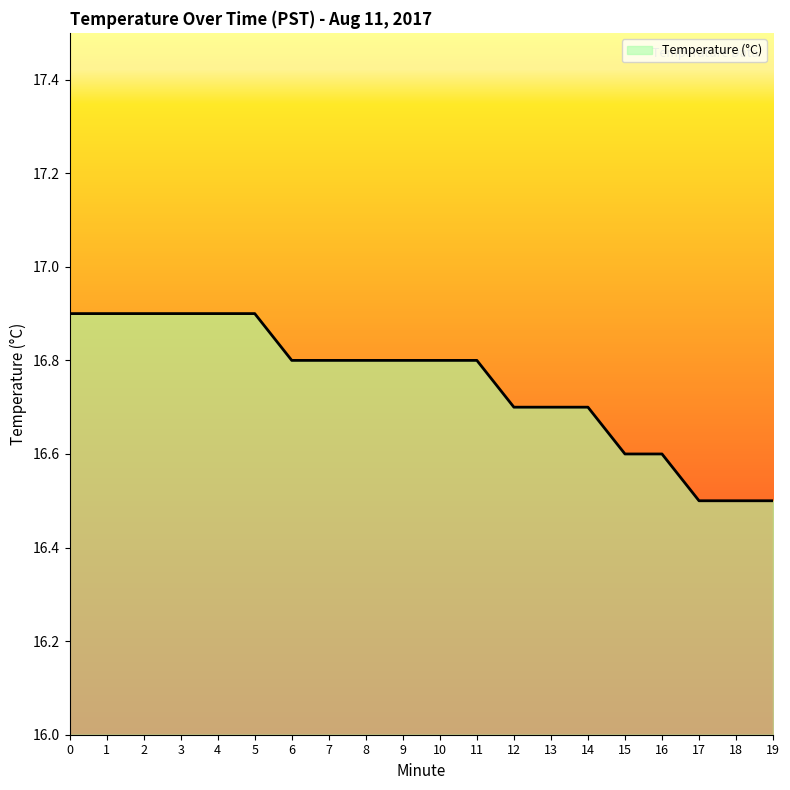

What is the smallest value displayed?

16.5